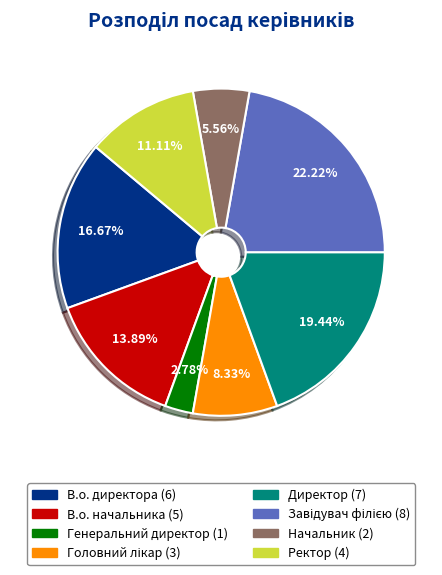

To the nearest percent, what percentage of the pie is Директор?

19%